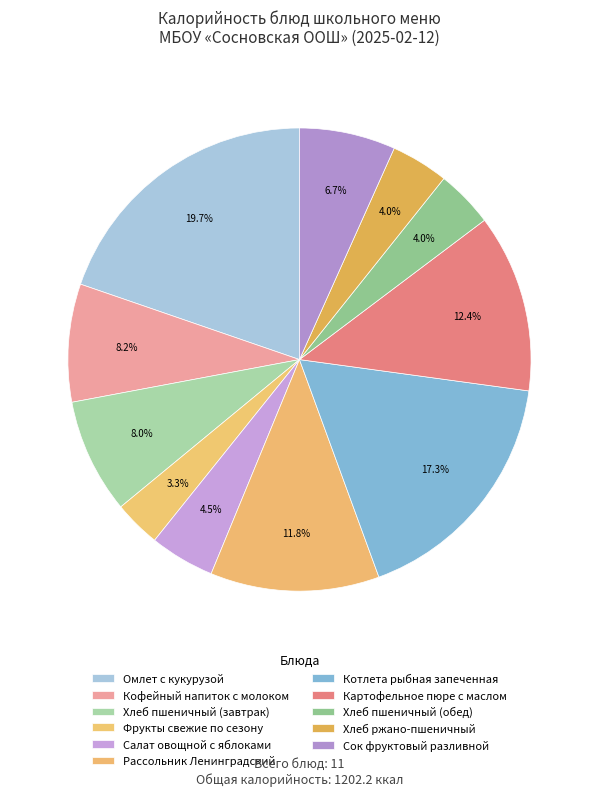

How many slices are in this pie chart?

11